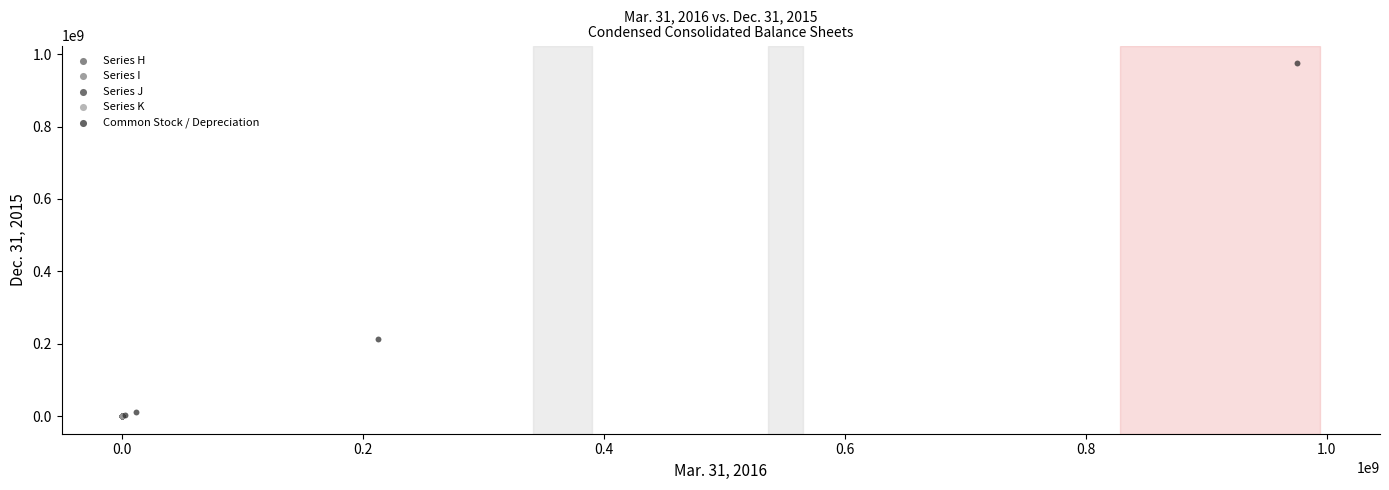

Which series has the largest Y range (max minus min)?

Common Stock / Depreciation